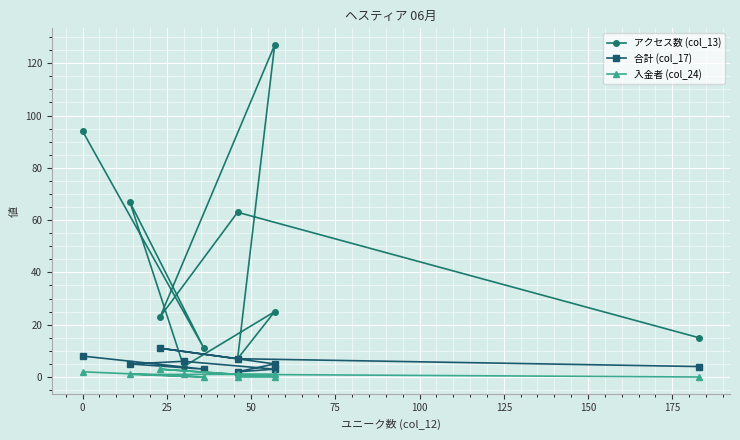

Between −25 and 200, which series saw the biggest shift?

アクセス数 (col_13)